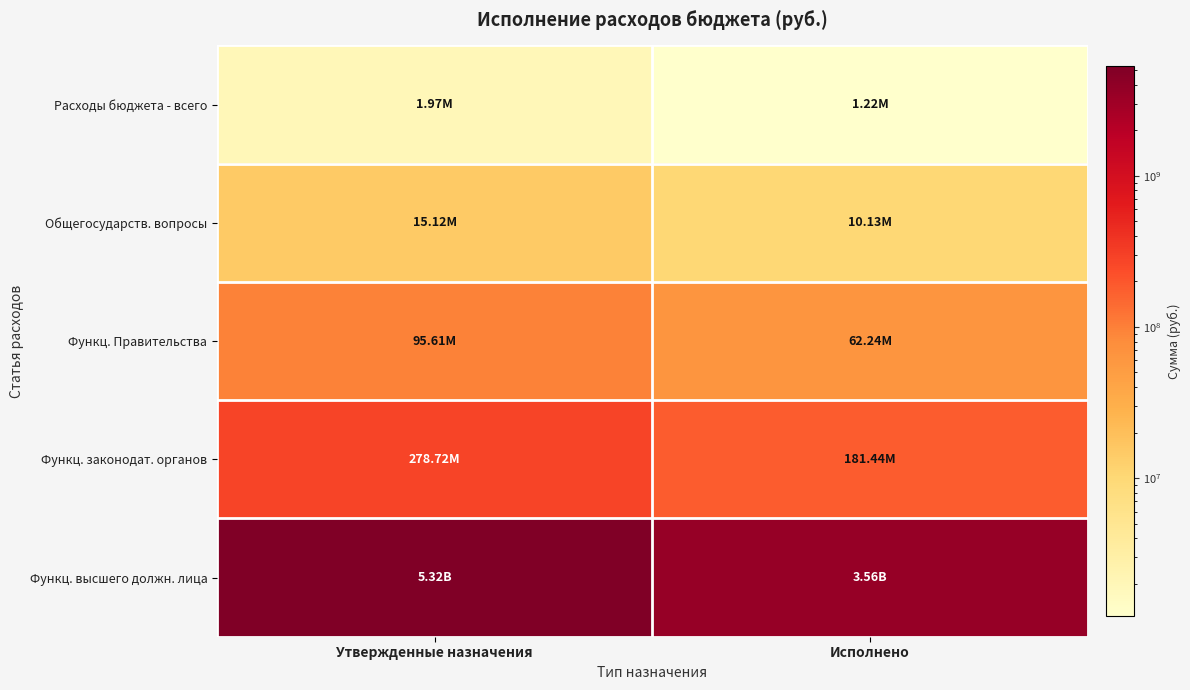

What is the total value across all series at Утвержденные назначения?

5707301960.1